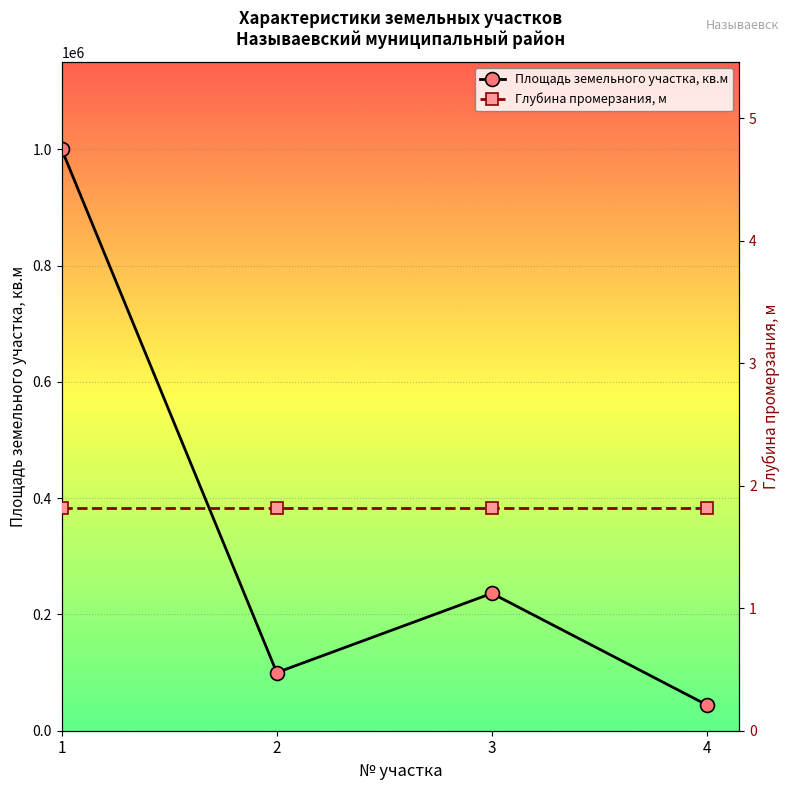

Rank the series by their maximum value, from highest to lowest.

Площадь земельного участка, кв.м, Глубина промерзания, м